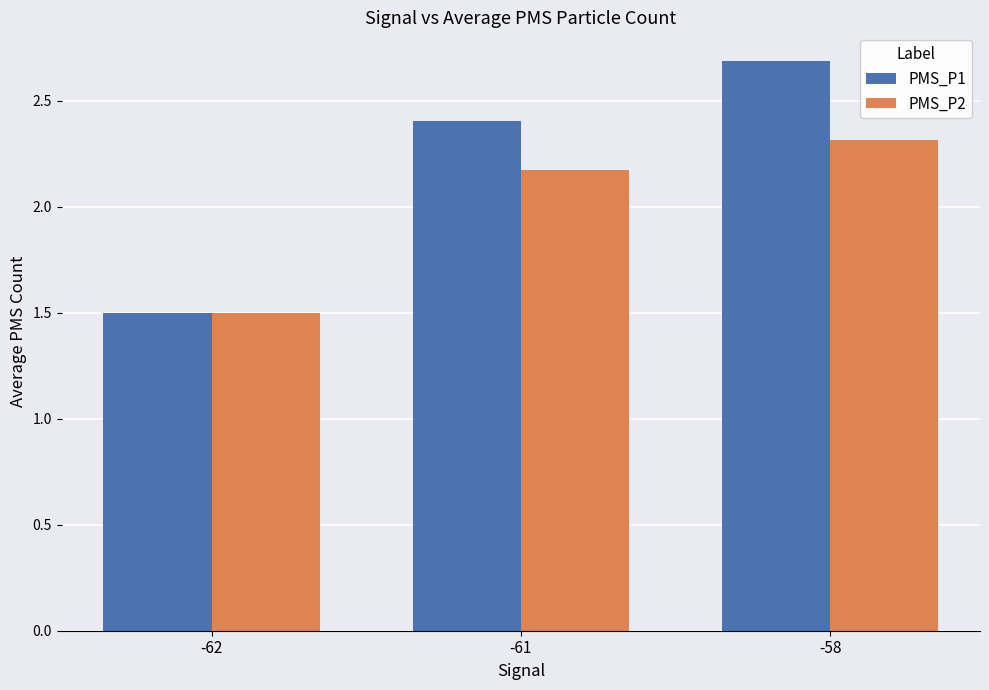

Where does the PMS_P1 series first go above 2?

-61